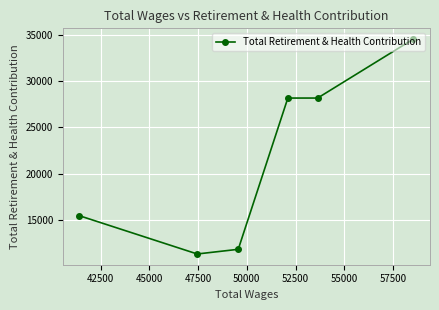

How many lines are shown in the chart?

1